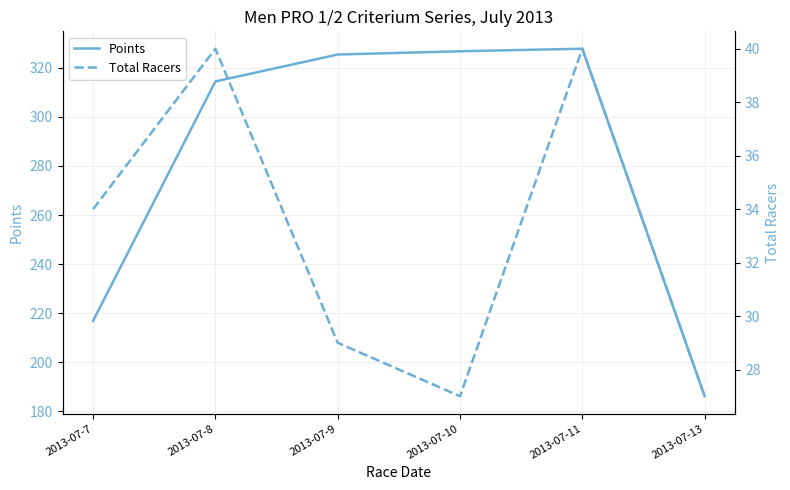

True or false: Total Racers has more than 0 points higher than both neighbors.

True